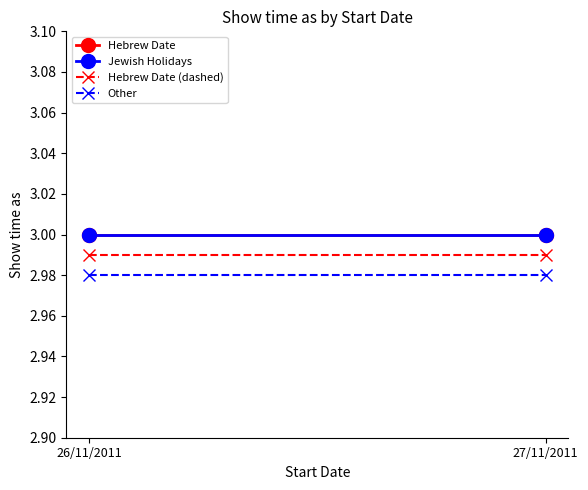

Rank the series by their maximum value, from lowest to highest.

Other, Hebrew Date (dashed), Hebrew Date, Jewish Holidays